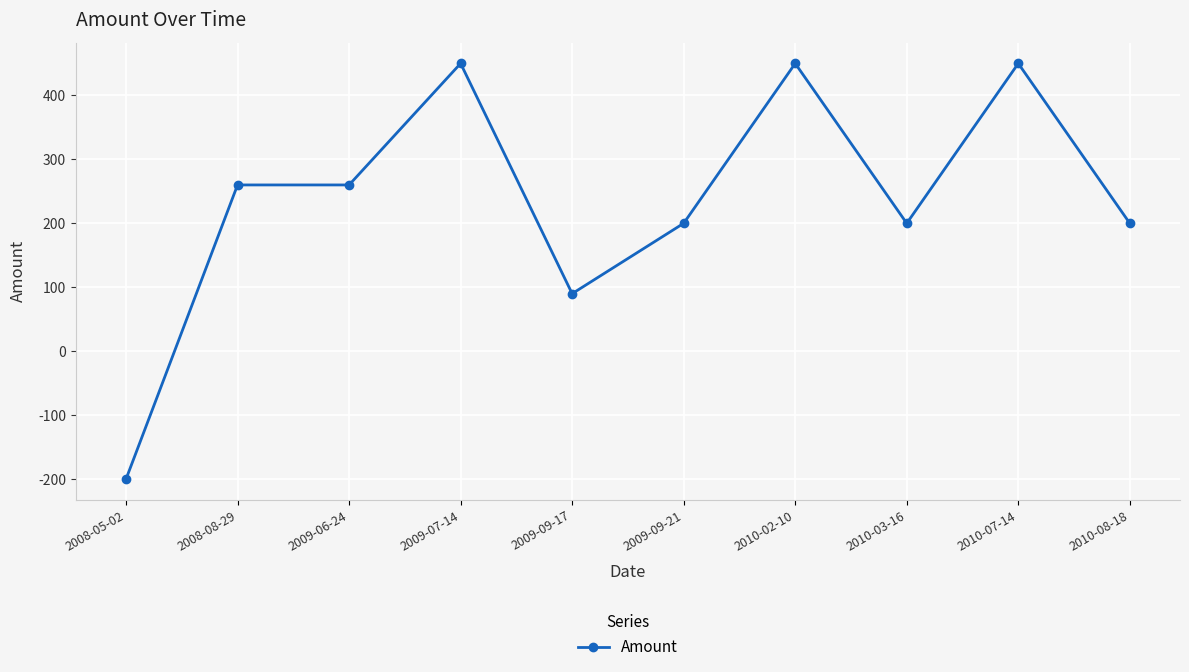

What is the value of the 1st point from the left?

-200